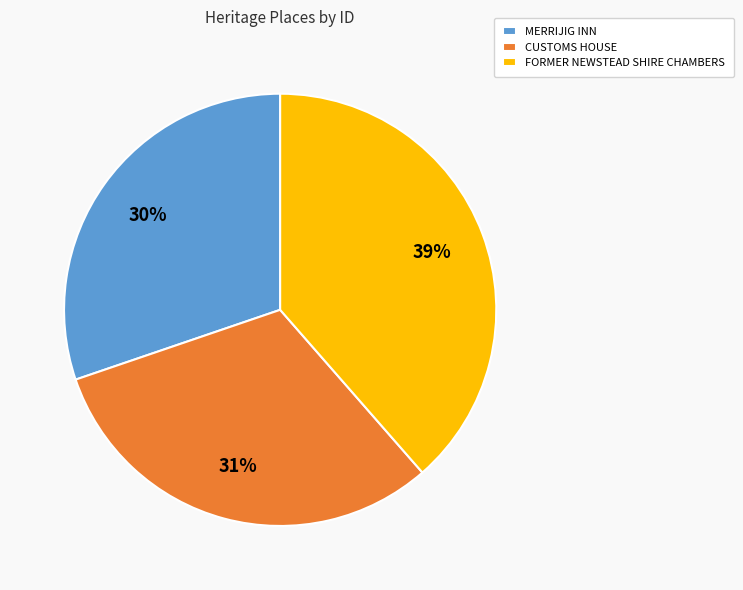

How many segments does this pie chart have?

3